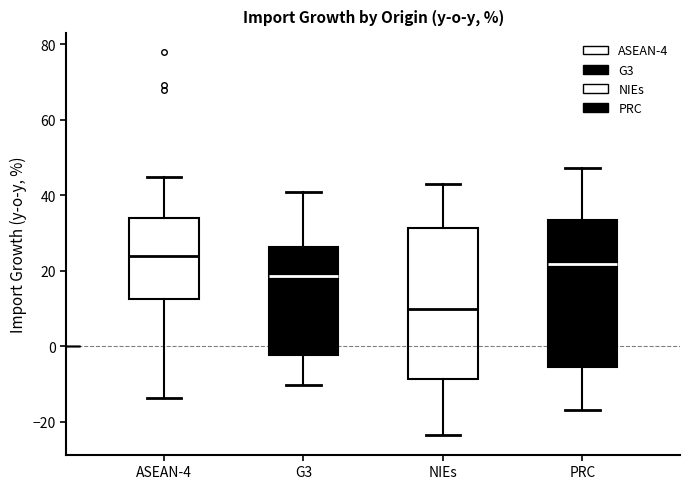

Reading left to right, transcribe this box plot: for each box, give where its median line is, the range the box spans, and where its two whiskers end, as read against the y-axis. The values are not printed on the chart, so give them approximately, as read against the axis.

ASEAN-4: median 24, box 12 to 34, whiskers -14 to 44
G3: median 18, box -2 to 26, whiskers -10 to 40
NIEs: median 10, box -8 to 32, whiskers -24 to 42
PRC: median 22, box -6 to 34, whiskers -16 to 48